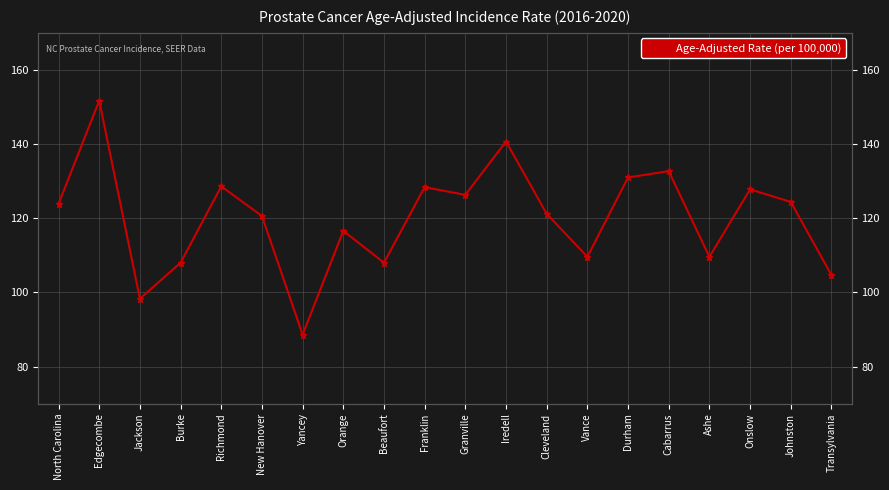

Which has a higher value, Richmond or Granville?

Richmond